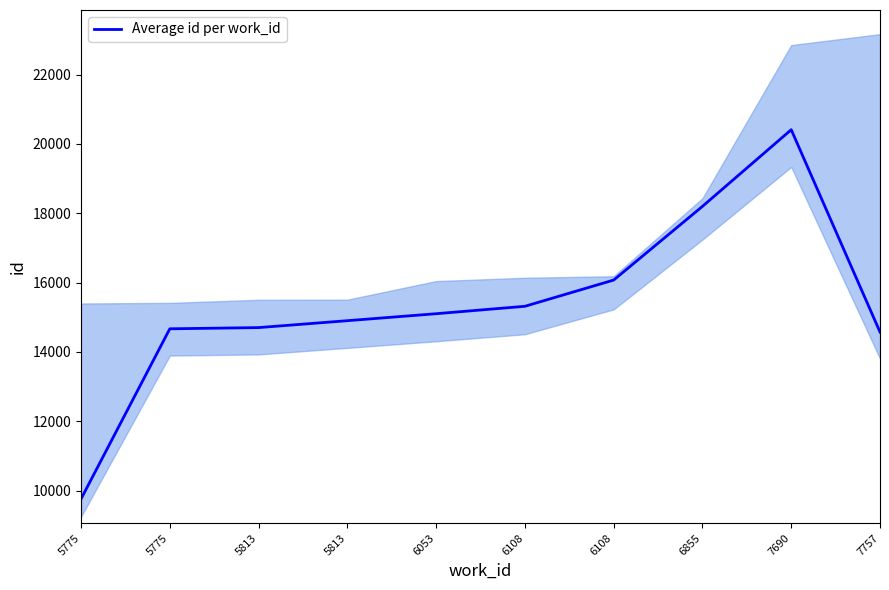

Reading right to left, what are all the values shown in this chart?

14574.3	20412.0	18199.8	16073.7	15316.5	15102.5	14901.1	14701.9	14667.0	9757.4